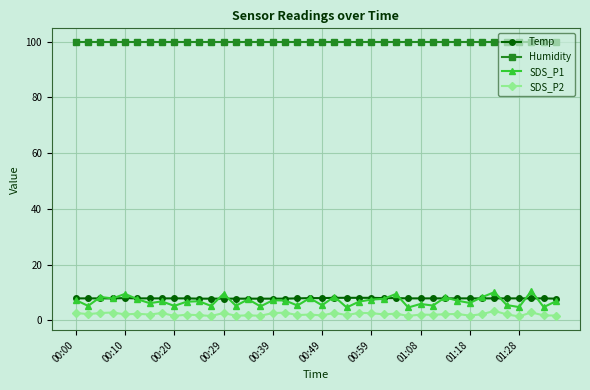

True or false: Humidity and SDS_P1 cross at least once.

False